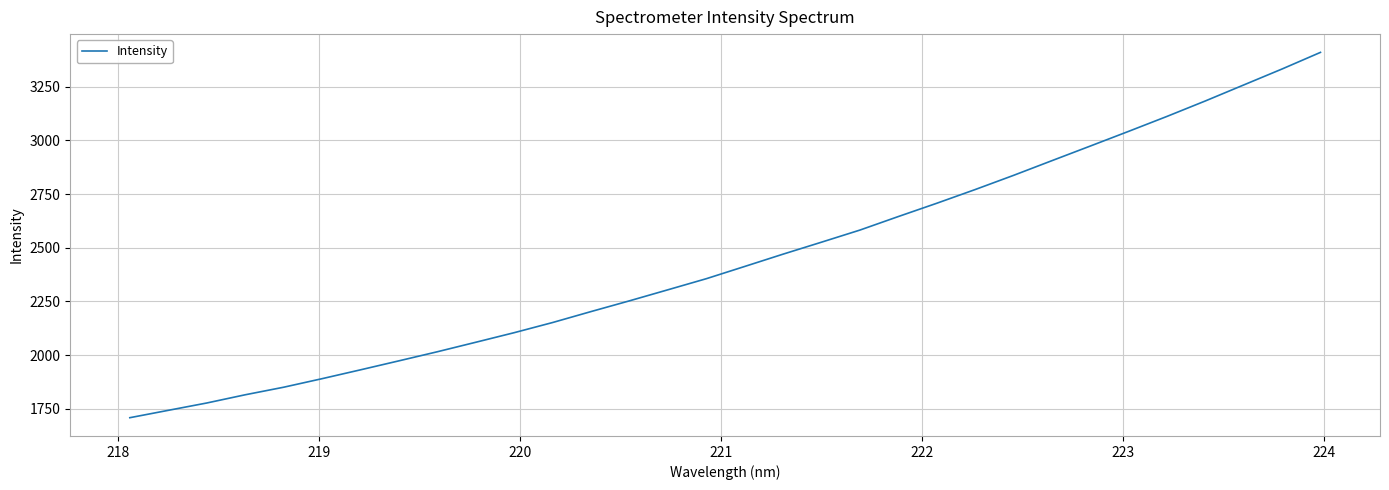

What is the difference between the maximum and minimum values?

1699.8